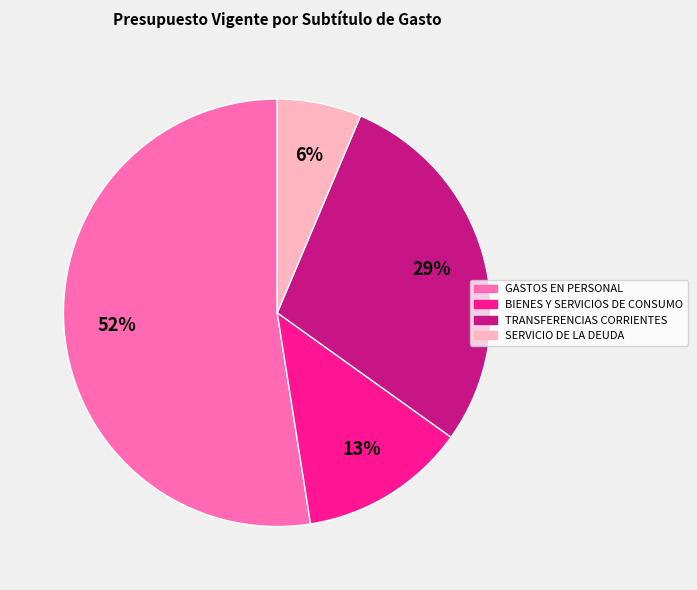

To the nearest percent, what is the average slice percentage?

25%